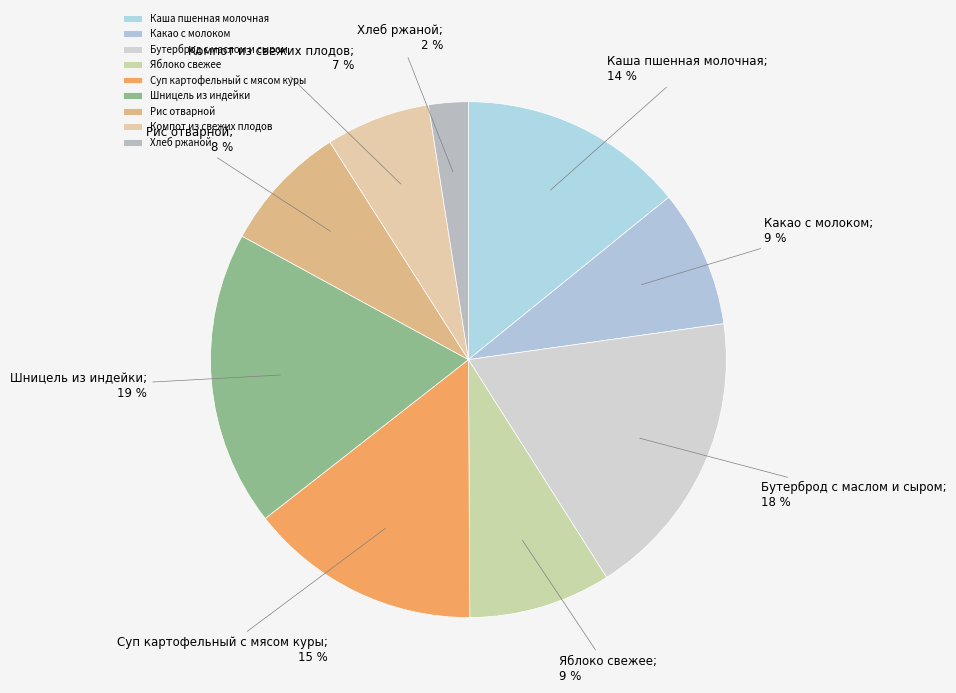

To the nearest percent, what is the combined percentage of Рис отварной and Каша пшенная молочная?

22%